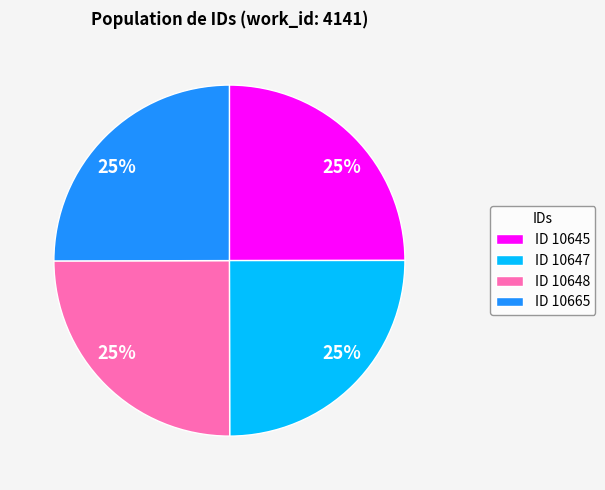

How many slices are in this pie chart?

4